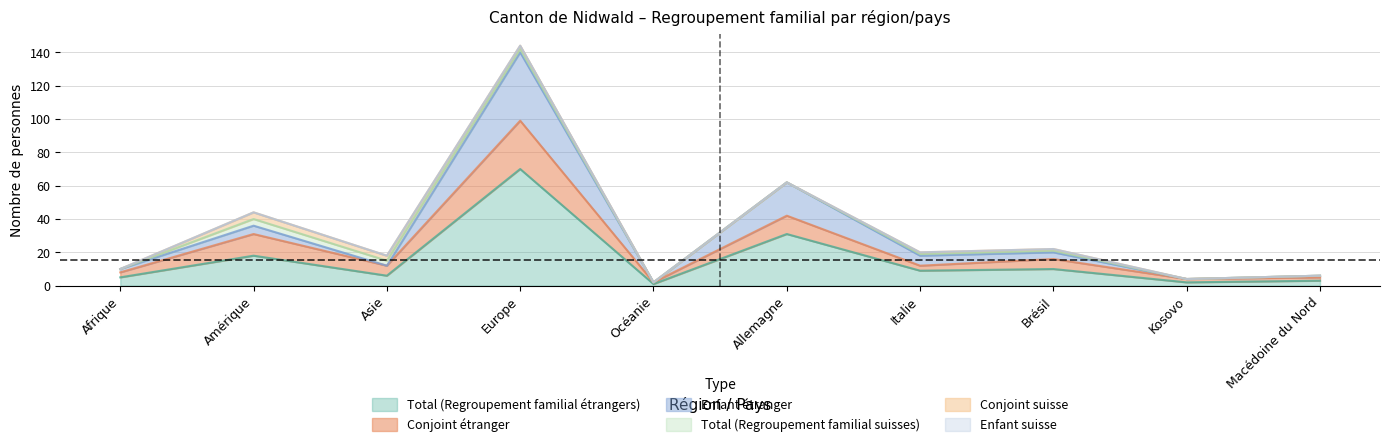

What is the difference between the Conjoint étranger values at Kosovo and Brésil?

12